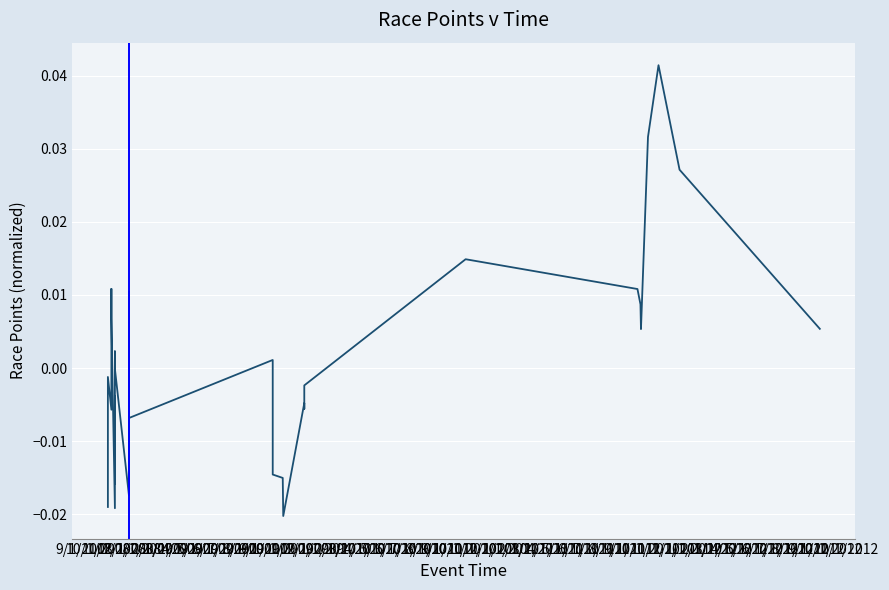

Does the chart display data point markers on the line(s)?

No